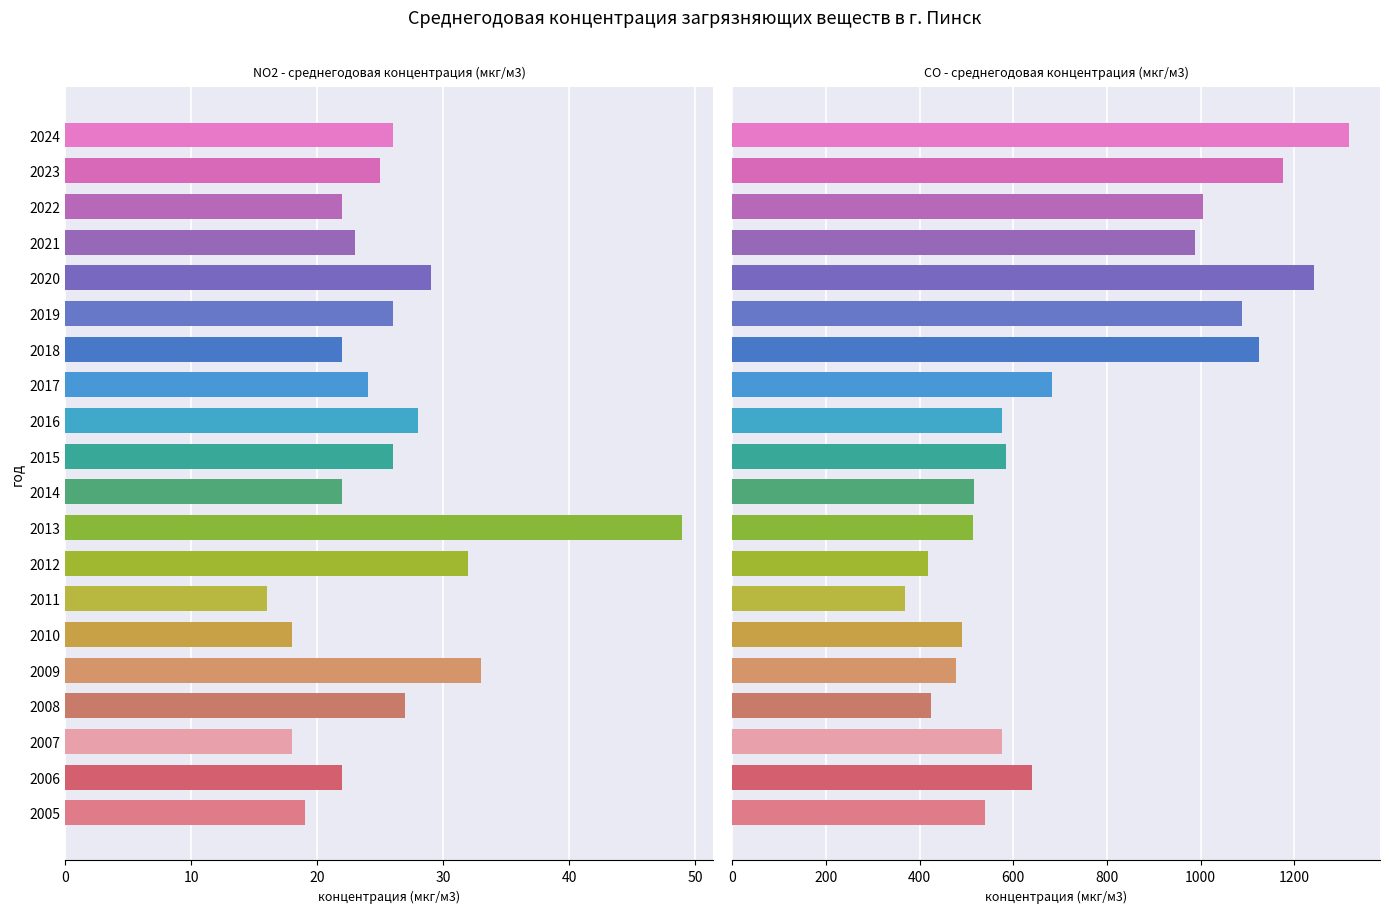

Rank the series by their maximum value, from lowest to highest.

NO2 - среднегодовая концентрация (мкг/м3), СО - среднегодовая концентрация (мкг/м3)